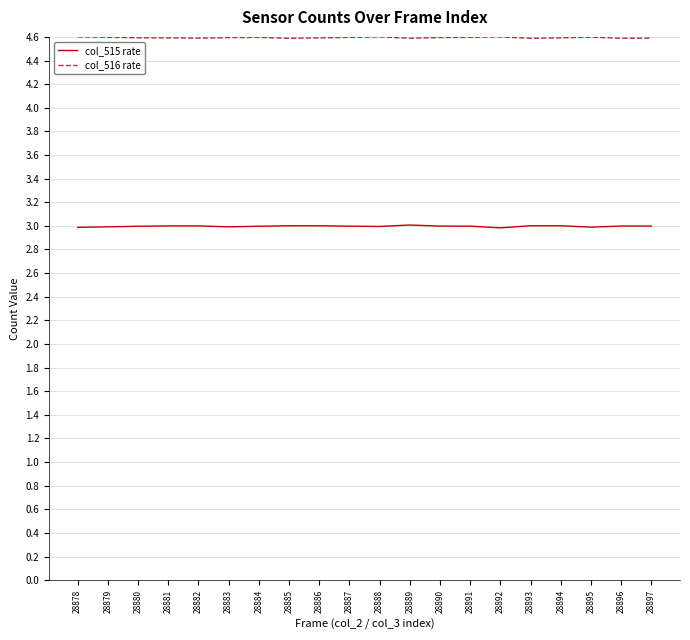

At 28879, list the series in order from smallest to largest.

col_515 rate, col_516 rate